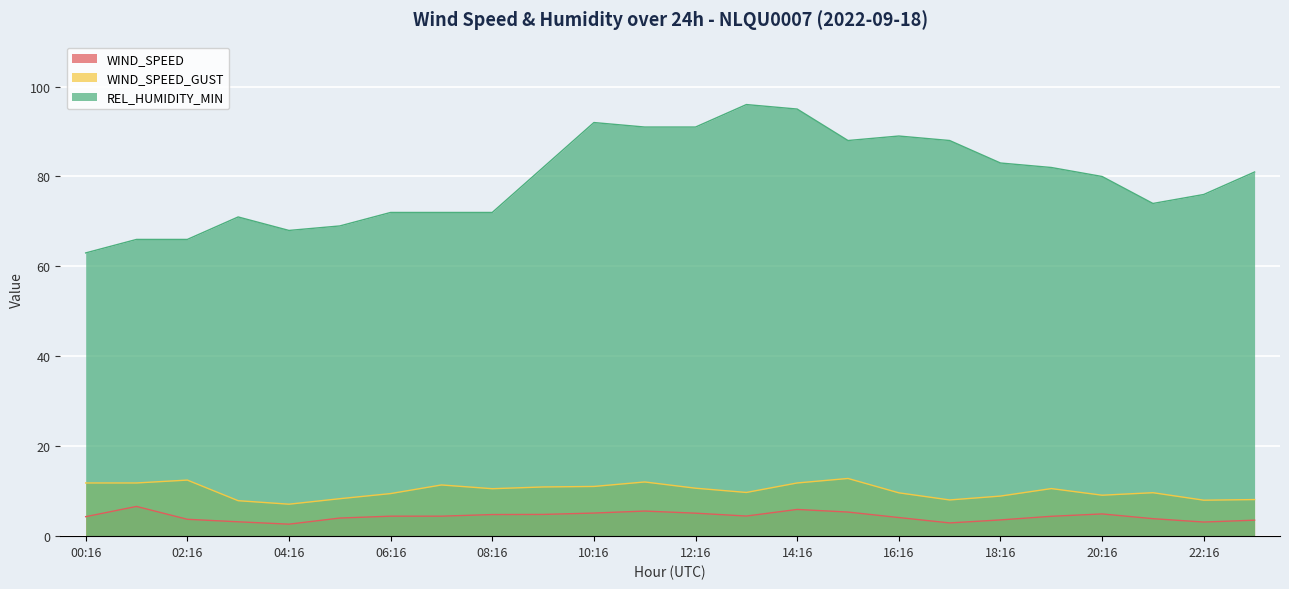

What is the spread (max minus min) of values at 00:16?

58.7